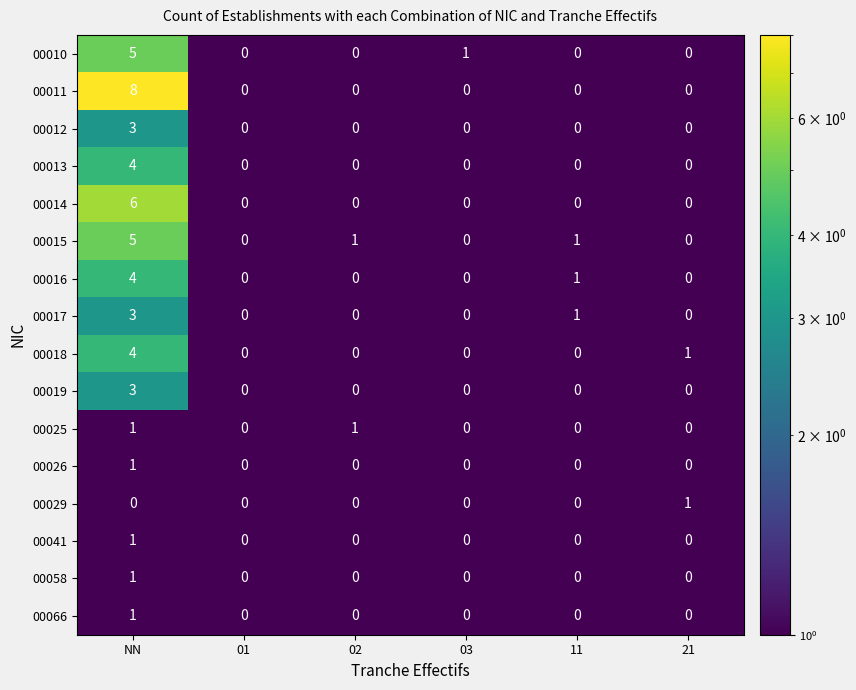

Is it true that 00026 equals 1 at NN?

True